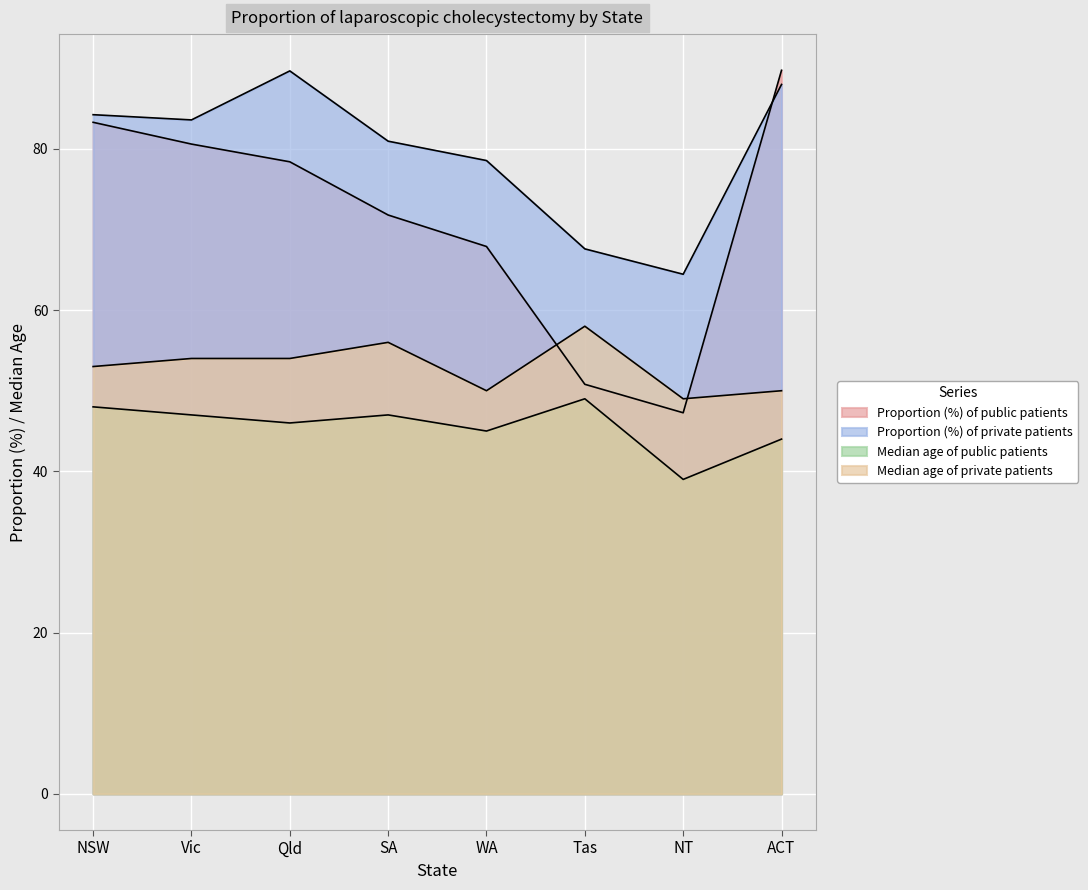

True or false: Median age of public patients and Median age of private patients cross at least once.

False